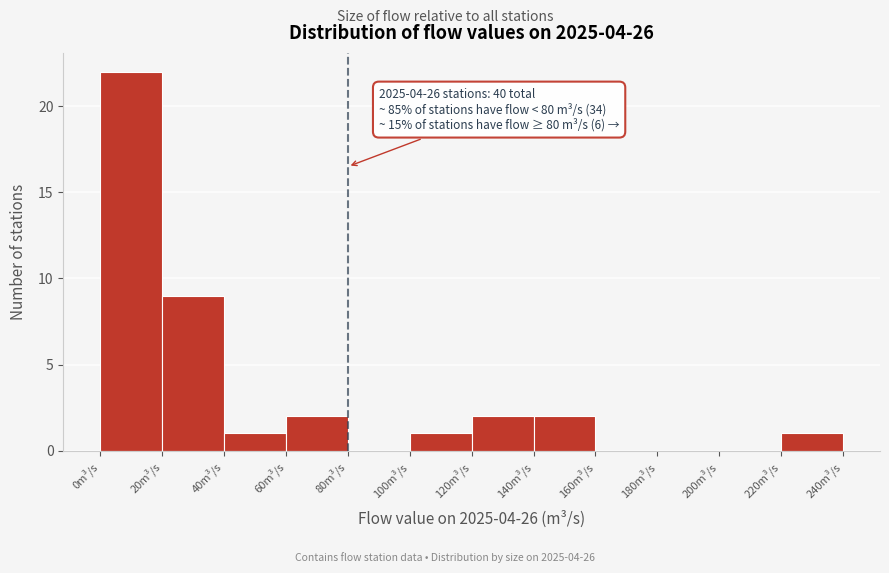

Over which range of the x-axis is the bar tallest?

0 to 20